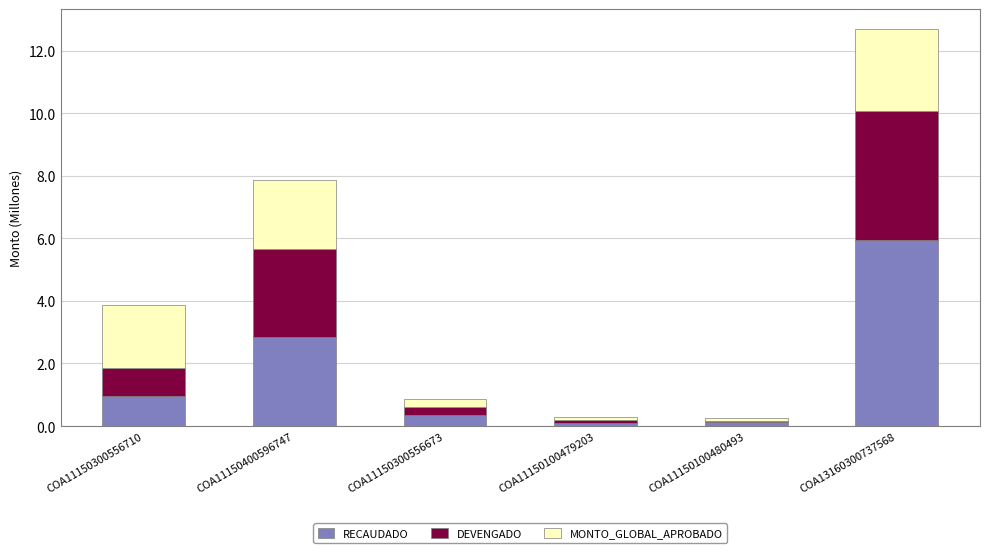

Is it true that RECAUDADO equals 0.5 at COA11150300556710?

False